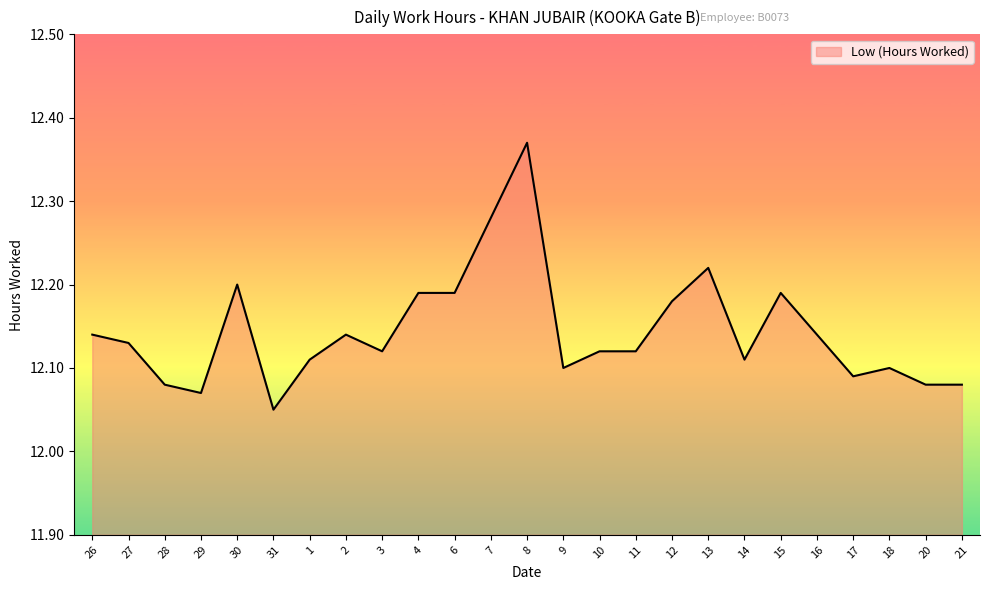

What position from the left is 6?

11